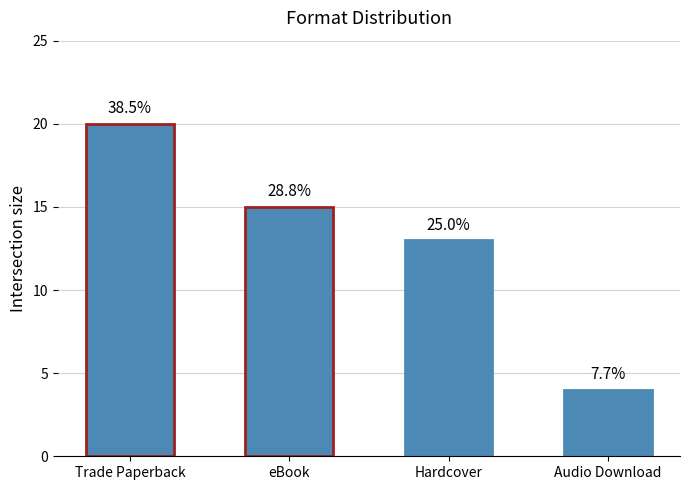

Count the number of categories in the chart.

4